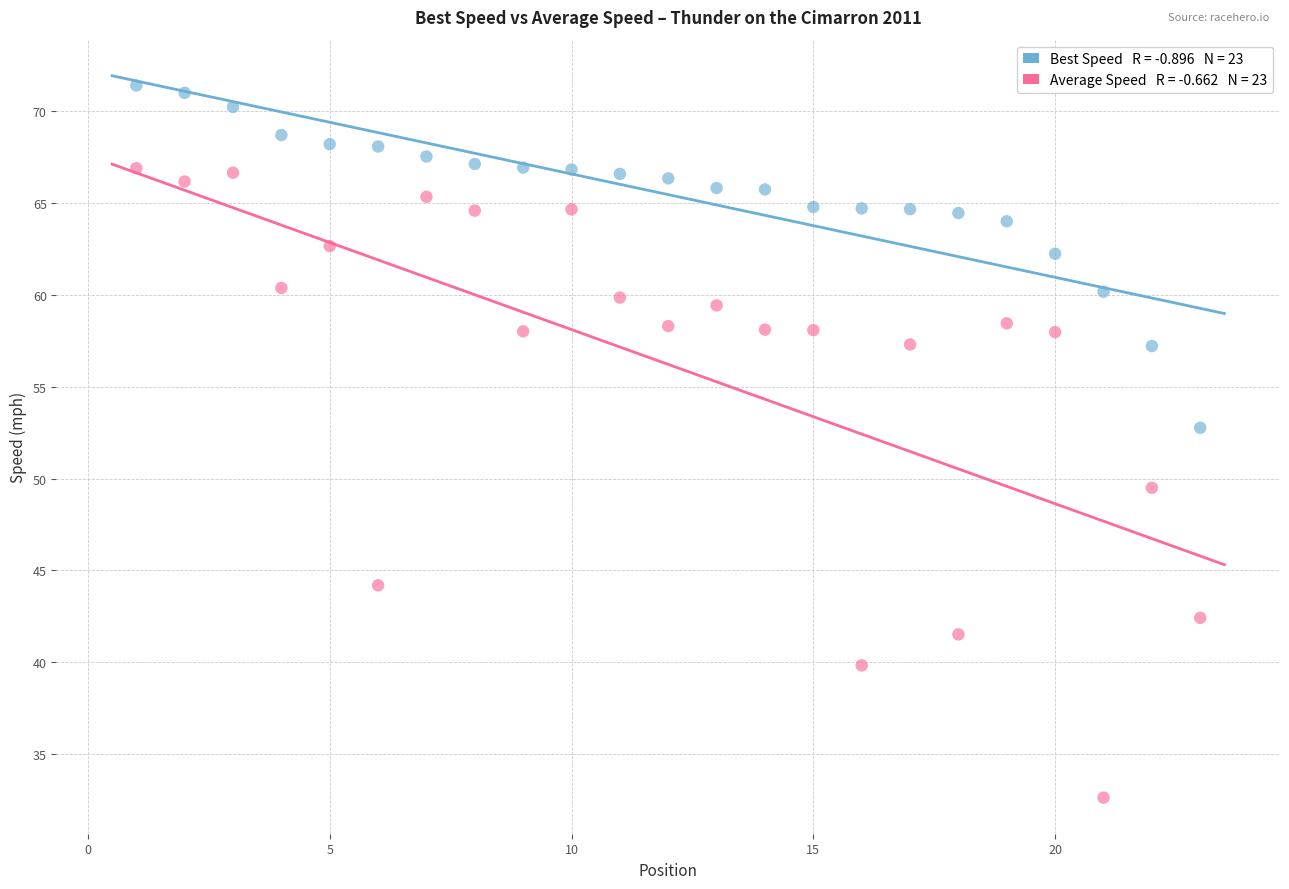

Across all series, what Y value is closest to 52?

52.8